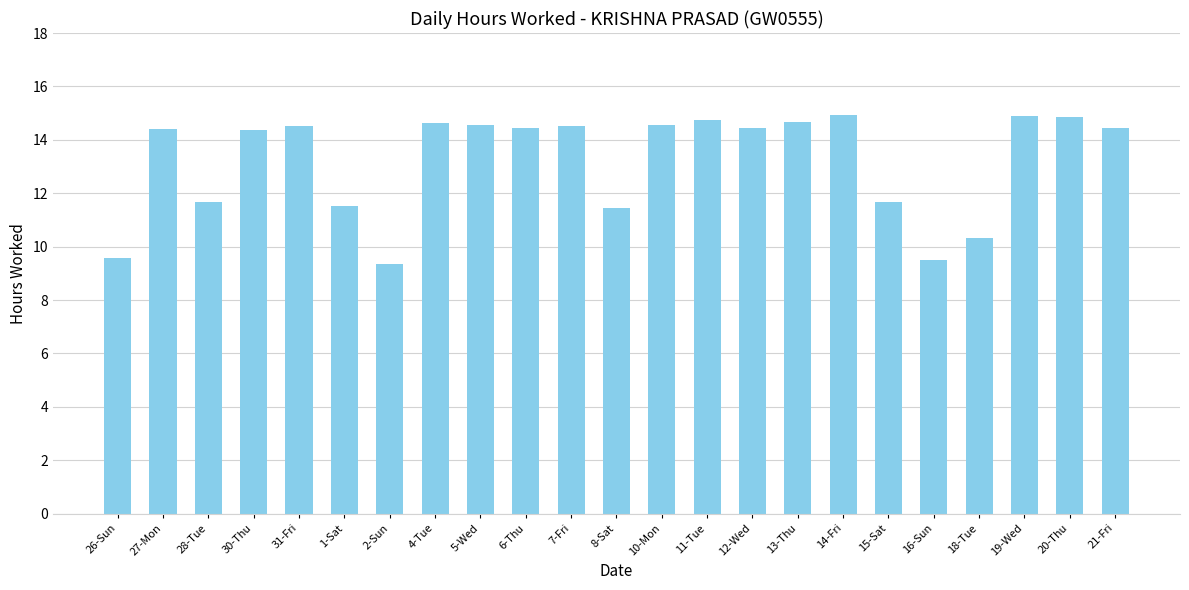

True or false: the data shows 15.3 at 26-Sun.

False